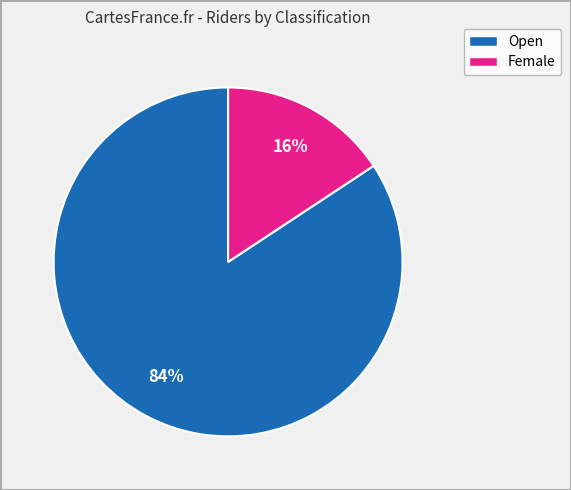

To the nearest percent, what is the average slice percentage?

50%